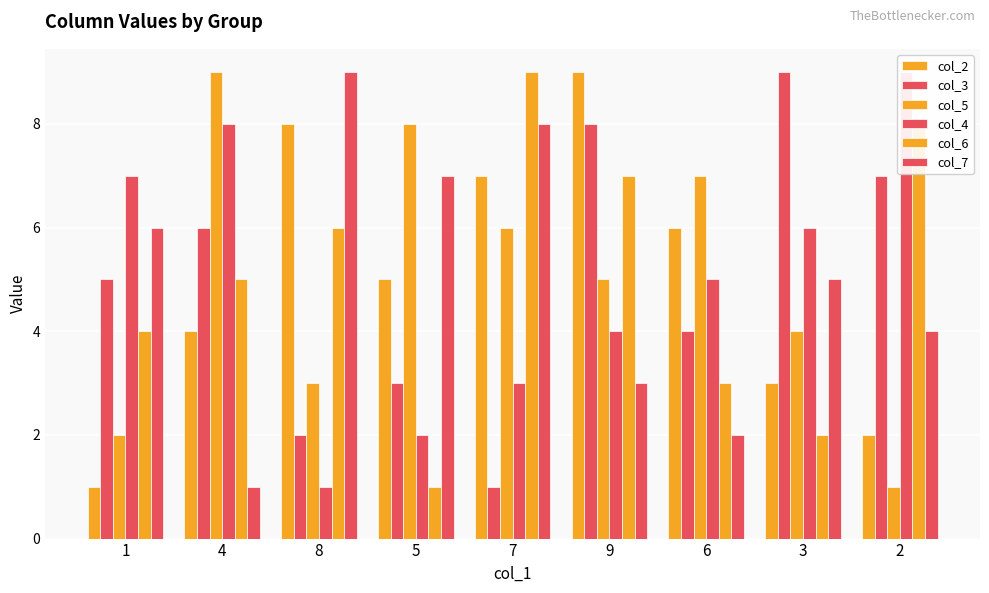

What is the label of the 1st bar from the left?

1